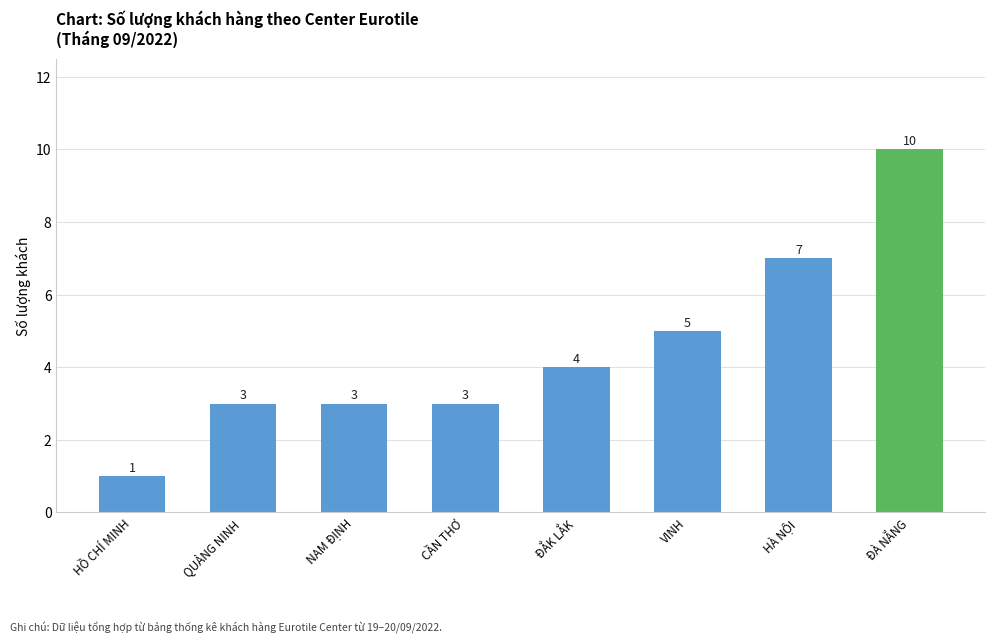

What is the change in value from HỒ CHÍ MINH to ĐẮK LẮK?

+3